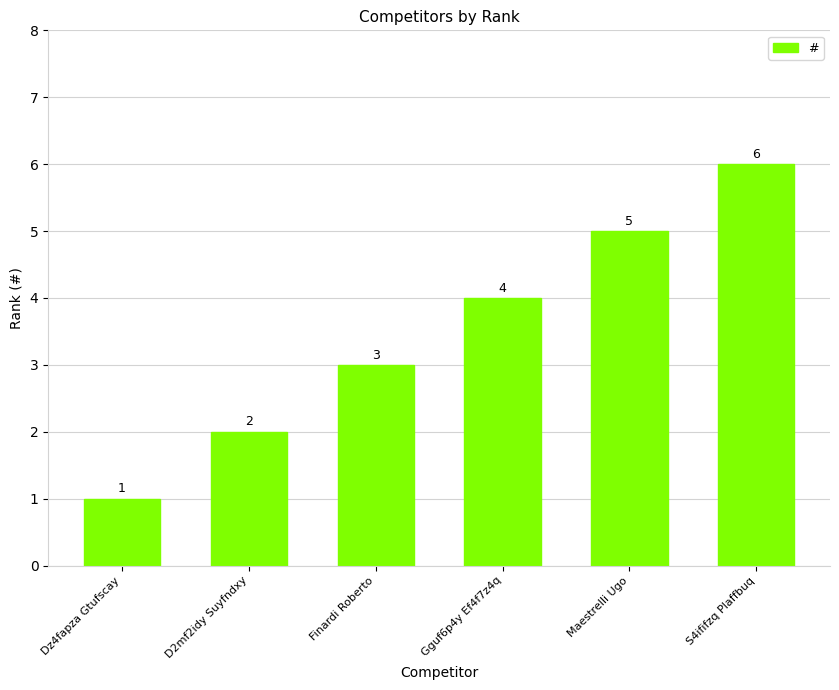

Which has a higher value, Gguf6p4y Ef4f7z4q or Finardi Roberto?

Gguf6p4y Ef4f7z4q